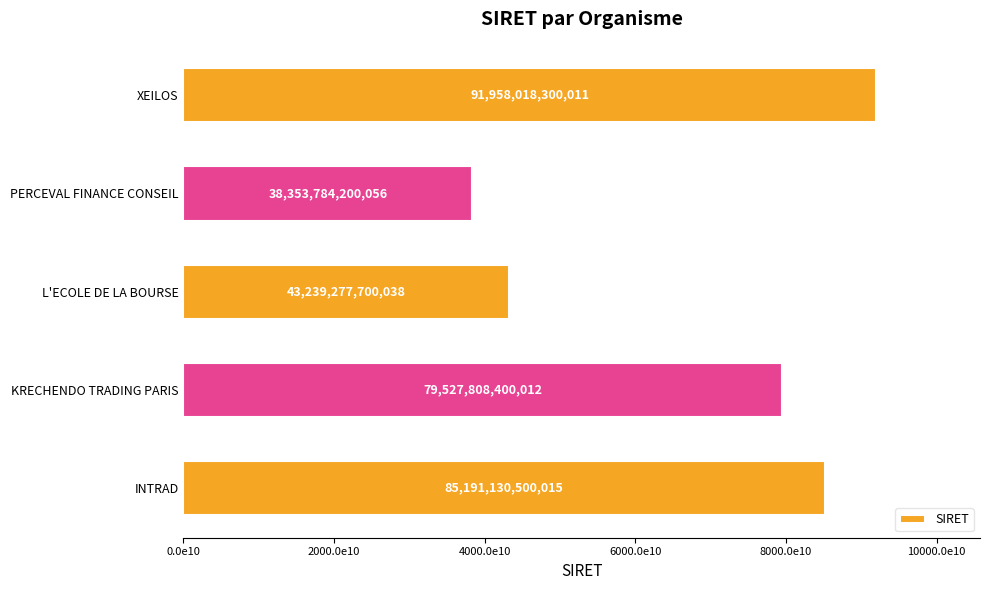

What is the difference between the maximum and minimum values?

53604234099955